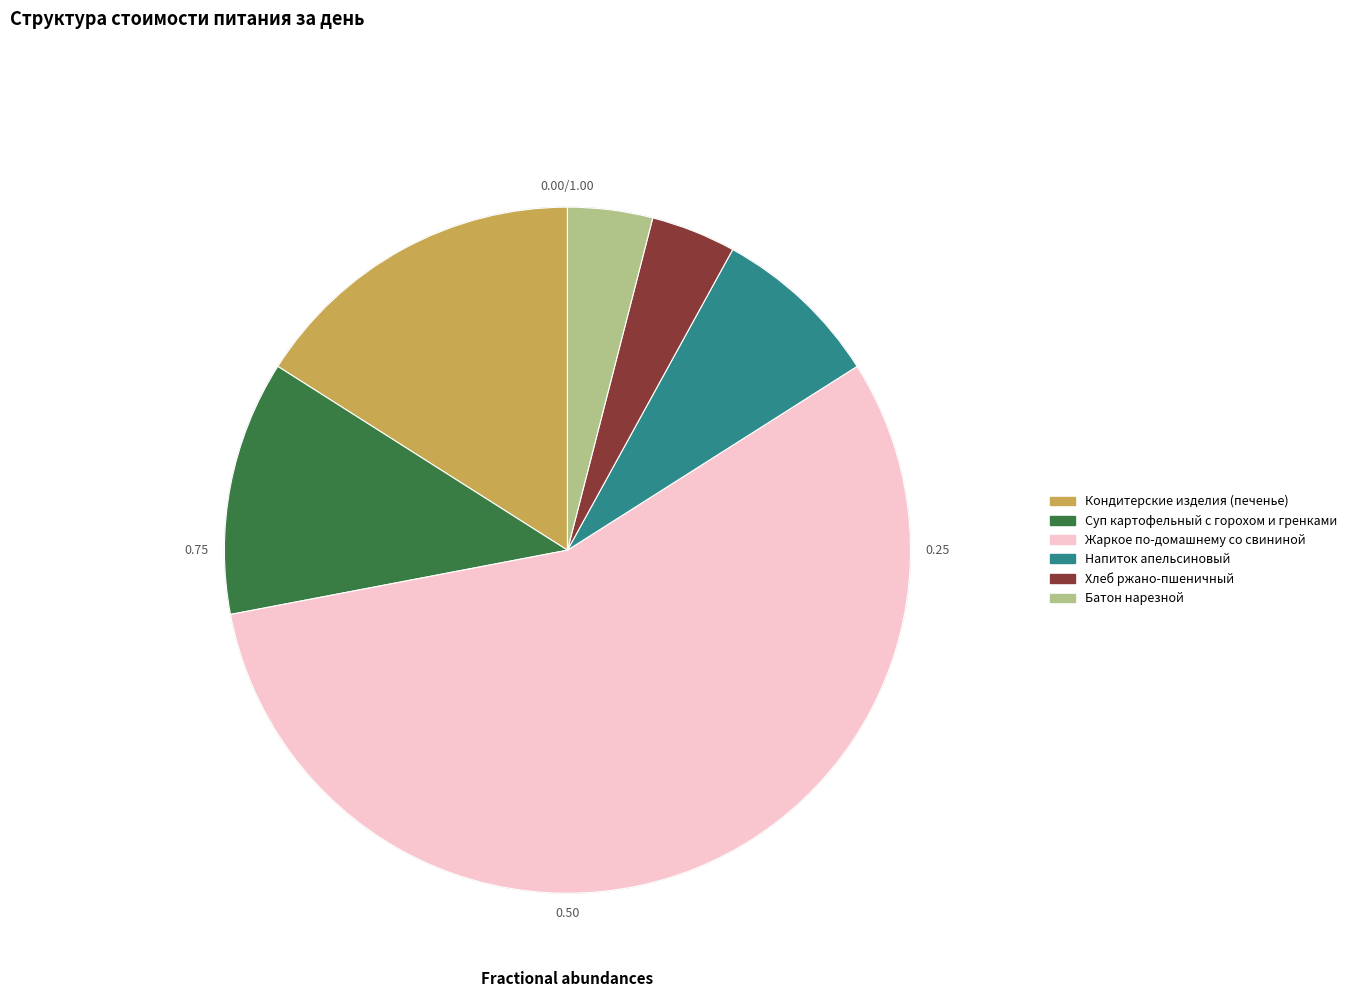

Which slice represents more than half of the pie?

Жаркое по-домашнему со свининой